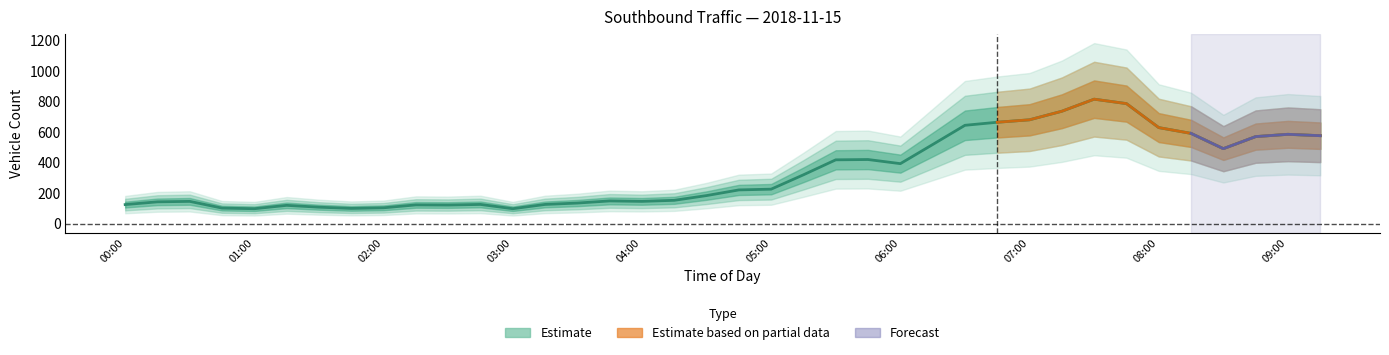

What is the difference between the second highest and minimum values?

688